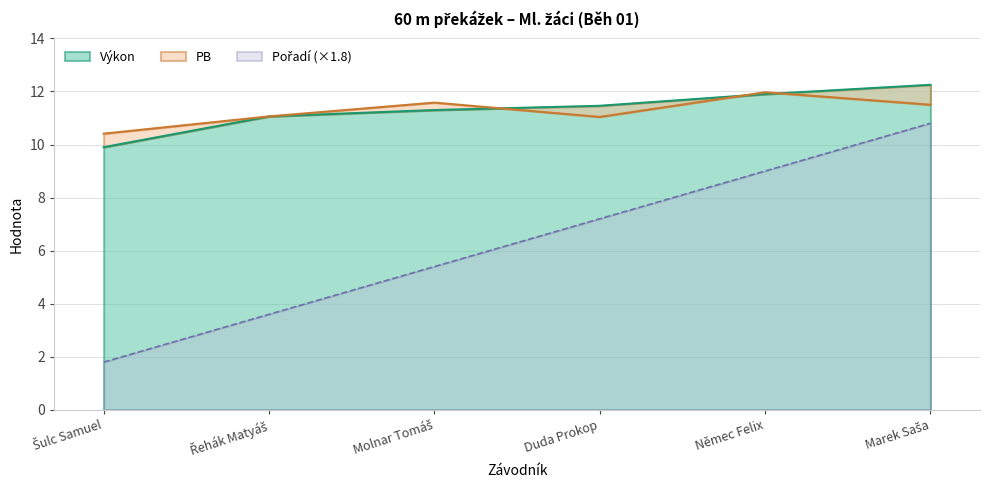

Is the value of Pořadí at Němec Felix greater than the value of Výkon at Duda Prokop?

No